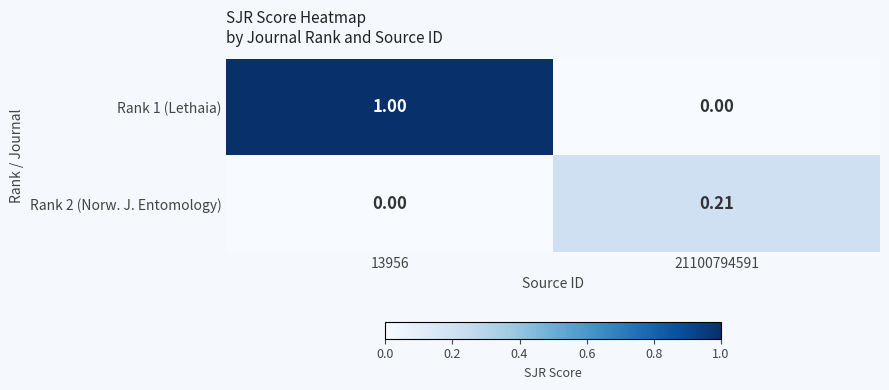

At how many categories does at least one series exceed 0?

2